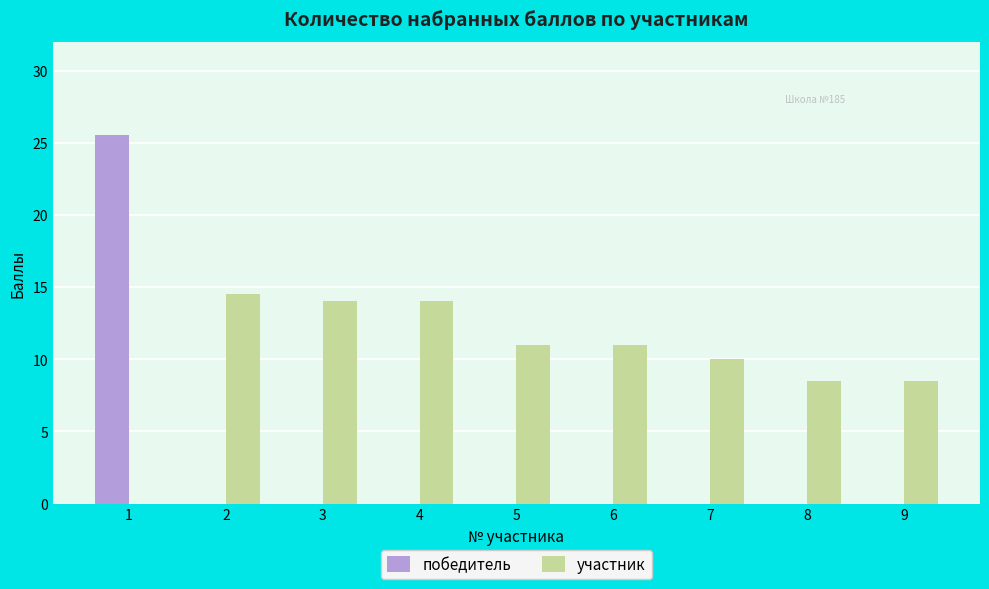

What is the maximum value for победитель?

25.5